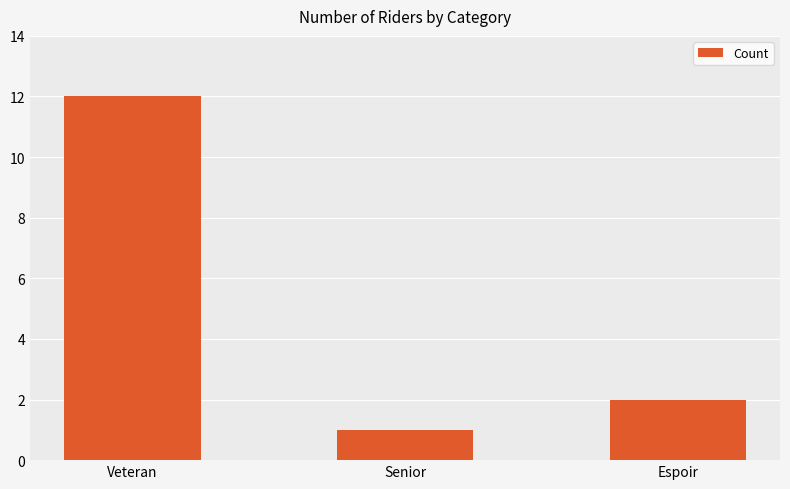

What position from the left is Veteran?

1